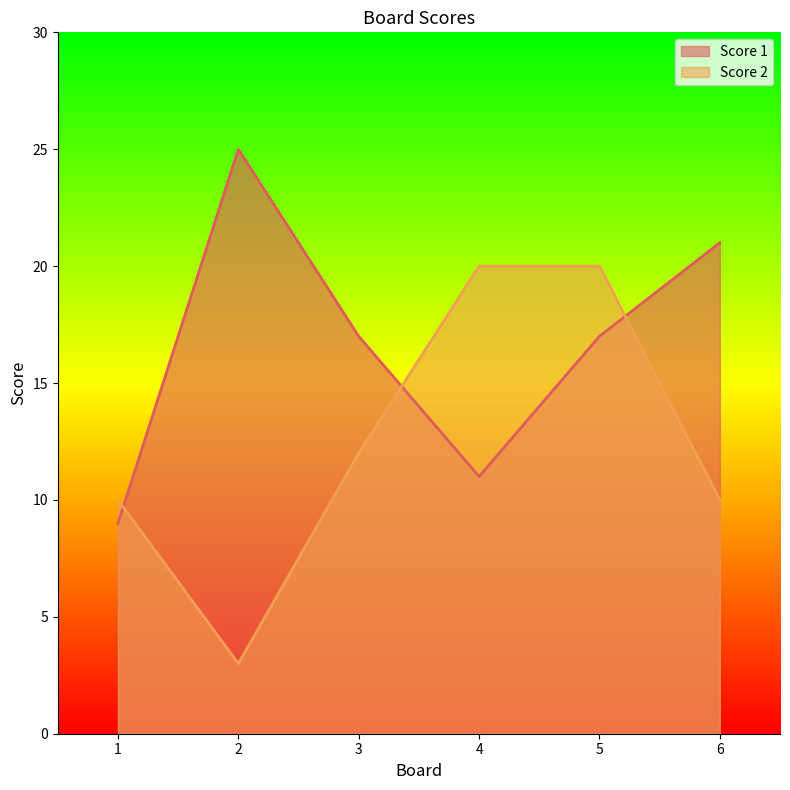

What is the maximum value for Score 1?

25